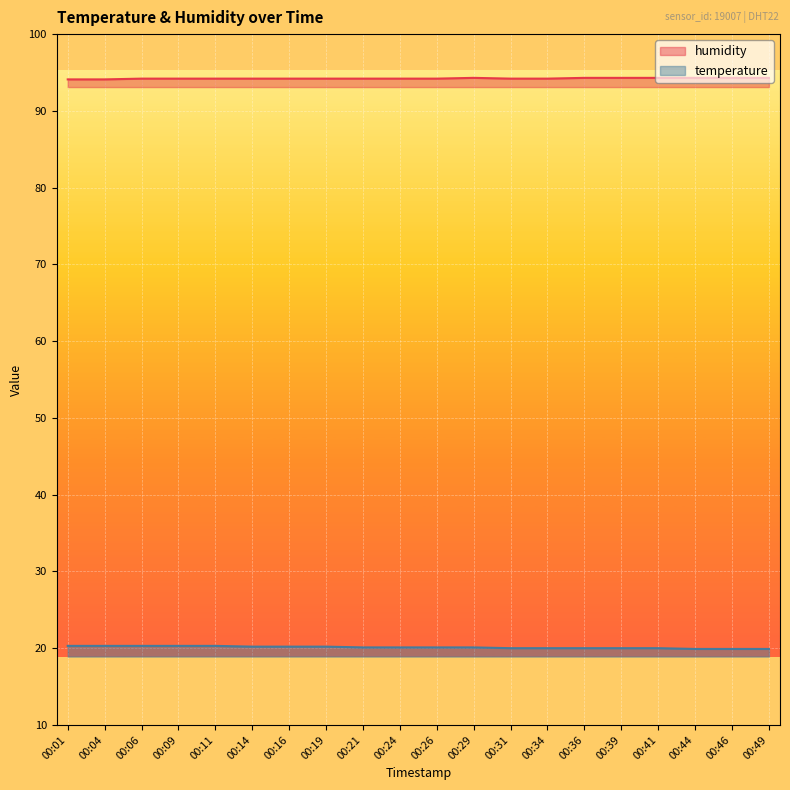

What is the difference between the maximum and minimum values in the humidity series?

0.2